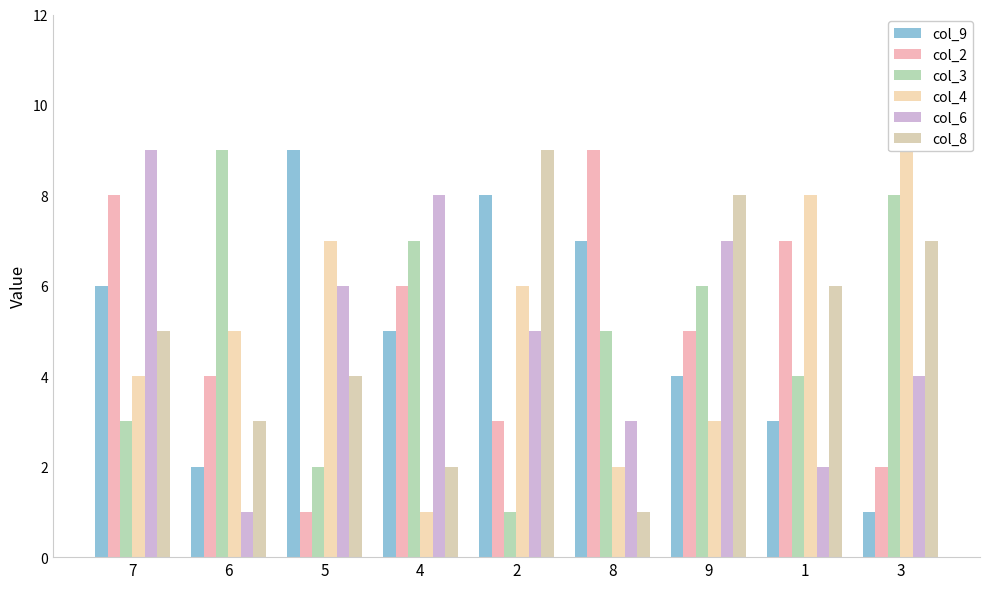

What is the sum of the col_9 values at 4 and 8?

12